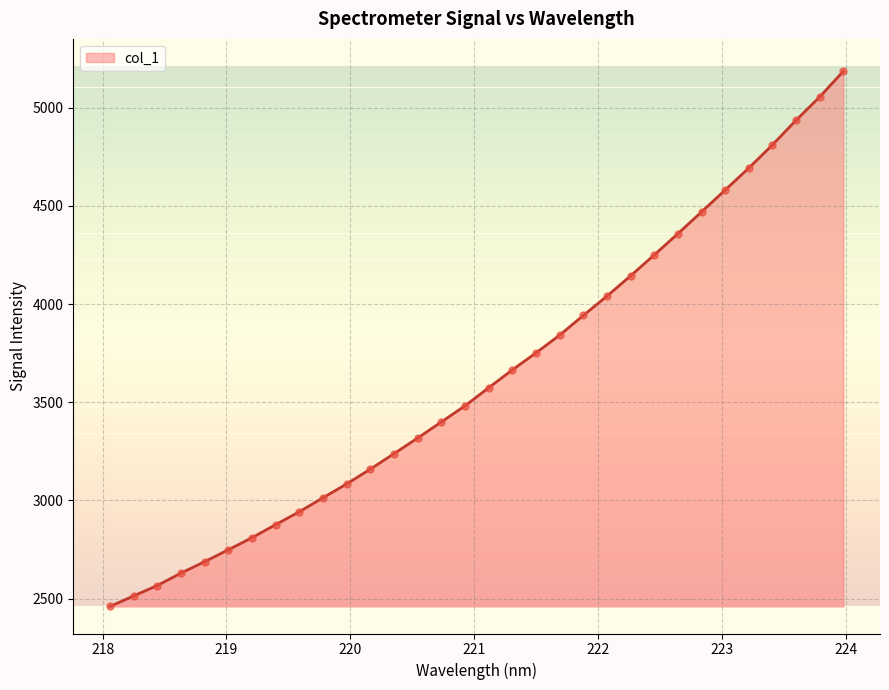

What is the difference between the maximum and minimum values?

2725.6